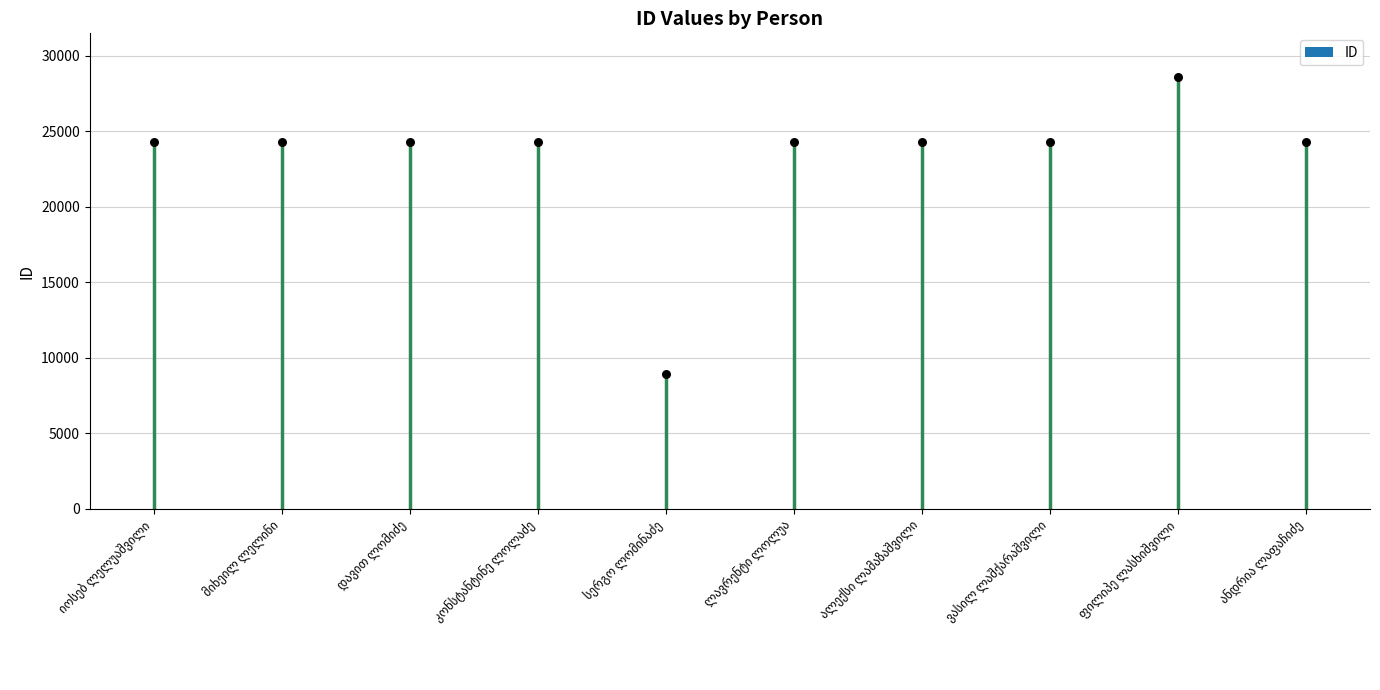

What is the ratio of the value at ლავრენტი ლოლუა to the value at ალექსი ლამაზაშვილი?

1.0